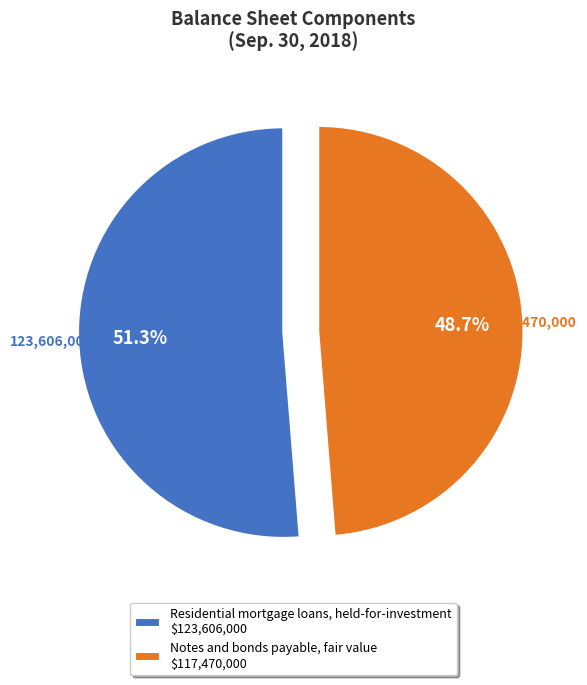

What is the ratio of the value at Residential mortgage loans, held-for-investment to the value at Notes and bonds payable, fair value?

1.1